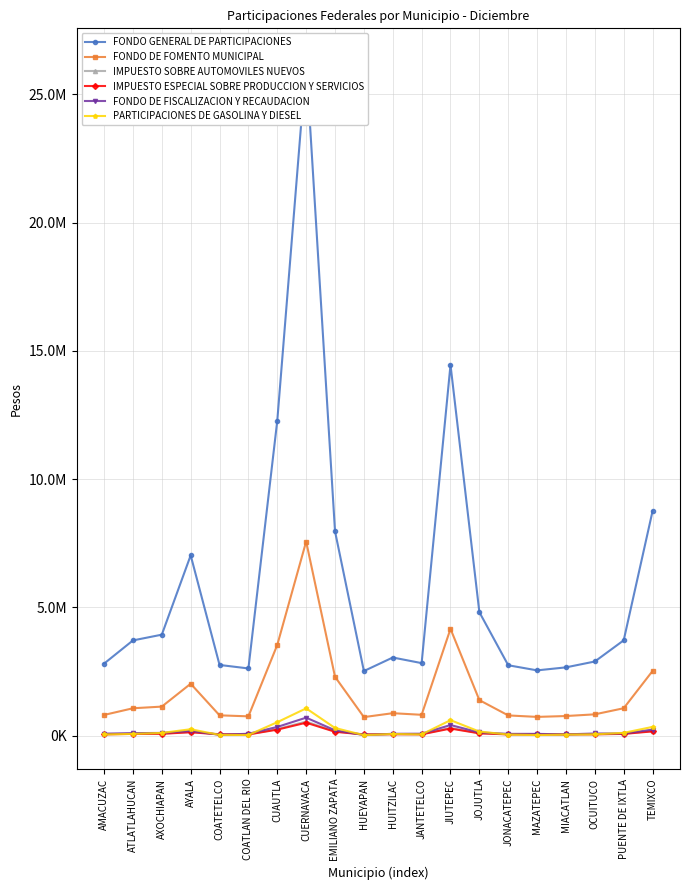

Reading left to right, list all the values displayed in this chart.

FONDO GENERAL DE PARTICIPACIONES: AMACUZAC=2812316	ATLATLAHUCAN=3716518	AXOCHIAPAN=3940330	AYALA=7033324	COATETELCO=2759902	COATLAN DEL RIO=2623606	CUAUTLA=12286794	CUERNAVACA=26266919	EMILIANO ZAPATA=7969373	HUEYAPAN=2521696	HUITZILAC=3049838	JANTETELCO=2831407	JIUTEPEC=14459375	JOJUTLA=4817211	JONACATEPEC=2748141	MAZATEPEC=2548456	MIACATLAN=2665906	OCUITUCO=2894616	PUENTE DE IXTLA=3720570	TEMIXCO=8760102
FONDO DE FOMENTO MUNICIPAL: AMACUZAC=810676	ATLATLAHUCAN=1071321	AXOCHIAPAN=1135837	AYALA=2027421	COATETELCO=795568	COATLAN DEL RIO=756279	CUAUTLA=3541783	CUERNAVACA=7571685	EMILIANO ZAPATA=2297246	HUEYAPAN=726903	HUITZILAC=879144	JANTETELCO=816180	JIUTEPEC=4168050	JOJUTLA=1388606	JONACATEPEC=792177	MAZATEPEC=734616	MIACATLAN=768472	OCUITUCO=834400	PUENTE DE IXTLA=1072489	TEMIXCO=2525181
IMPUESTO SOBRE AUTOMOVILES NUEVOS: AMACUZAC=59233	ATLATLAHUCAN=78278	AXOCHIAPAN=82992	AYALA=148137	COATETELCO=58129	COATLAN DEL RIO=55259	CUAUTLA=258786	CUERNAVACA=553237	EMILIANO ZAPATA=167852	HUEYAPAN=53112	HUITZILAC=64236	JANTETELCO=59635	JIUTEPEC=304545	JOJUTLA=101461	JONACATEPEC=57882	MAZATEPEC=53676	MIACATLAN=56150	OCUITUCO=60967	PUENTE DE IXTLA=78363	TEMIXCO=184506
IMPUESTO ESPECIAL SOBRE PRODUCCION Y SERVICIOS: AMACUZAC=54421	ATLATLAHUCAN=71919	AXOCHIAPAN=76250	AYALA=136103	COATETELCO=53407	COATLAN DEL RIO=50770	CUAUTLA=237763	CUERNAVACA=508294	EMILIANO ZAPATA=154216	HUEYAPAN=48798	HUITZILAC=59018	JANTETELCO=54791	JIUTEPEC=279805	JOJUTLA=93218	JONACATEPEC=53180	MAZATEPEC=49316	MIACATLAN=51588	OCUITUCO=56014	PUENTE DE IXTLA=71997	TEMIXCO=169518
FONDO DE FISCALIZACION Y RECAUDACION: AMACUZAC=80831	ATLATLAHUCAN=101587	AXOCHIAPAN=109452	AYALA=186151	COATETELCO=37228	COATLAN DEL RIO=77430	CUAUTLA=343068	CUERNAVACA=705072	EMILIANO ZAPATA=211732	HUEYAPAN=27444	HUITZILAC=75658	JANTETELCO=79001	JIUTEPEC=417251	JOJUTLA=128205	JONACATEPEC=72490	MAZATEPEC=72728	MIACATLAN=52753	OCUITUCO=87405	PUENTE DE IXTLA=86949	TEMIXCO=239762
PARTICIPACIONES DE GASOLINA Y DIESEL: AMACUZAC=49654	ATLATLAHUCAN=71194	AXOCHIAPAN=110532	AYALA=253473	COATETELCO=32016	COATLAN DEL RIO=29683	CUAUTLA=527967	CUERNAVACA=1067897	EMILIANO ZAPATA=302058	HUEYAPAN=22163	HUITZILAC=69171	JANTETELCO=51922	JIUTEPEC=607645	JOJUTLA=162754	JONACATEPEC=47103	MAZATEPEC=27237	MIACATLAN=44586	OCUITUCO=54228	PUENTE DE IXTLA=112914	TEMIXCO=344974